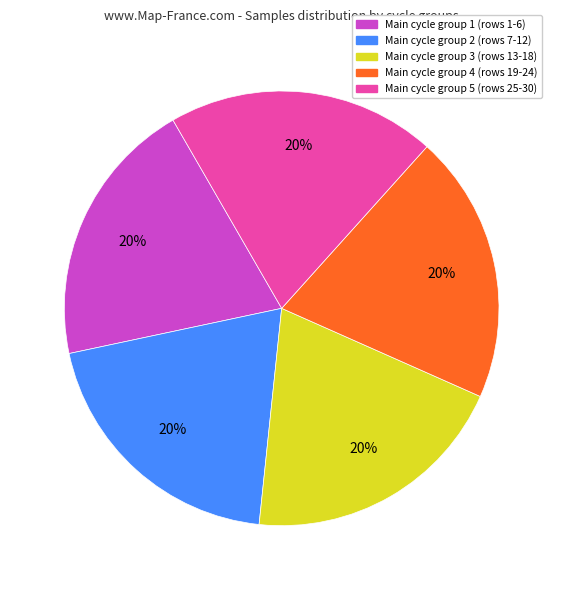

Is there any slice that represents more than half of the pie?

No